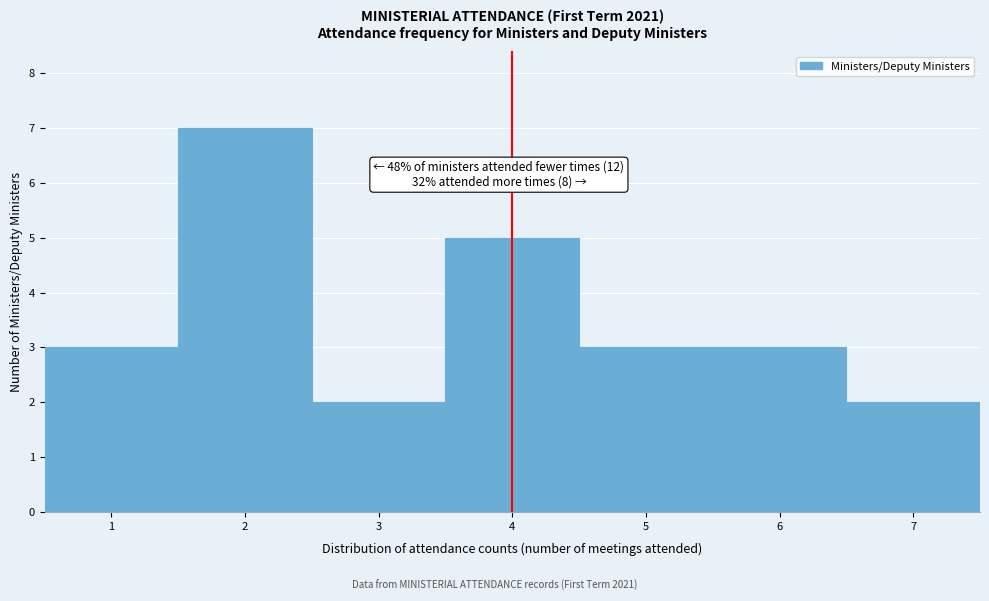

Over which range of the x-axis is the bar tallest?

1.5 to 2.5